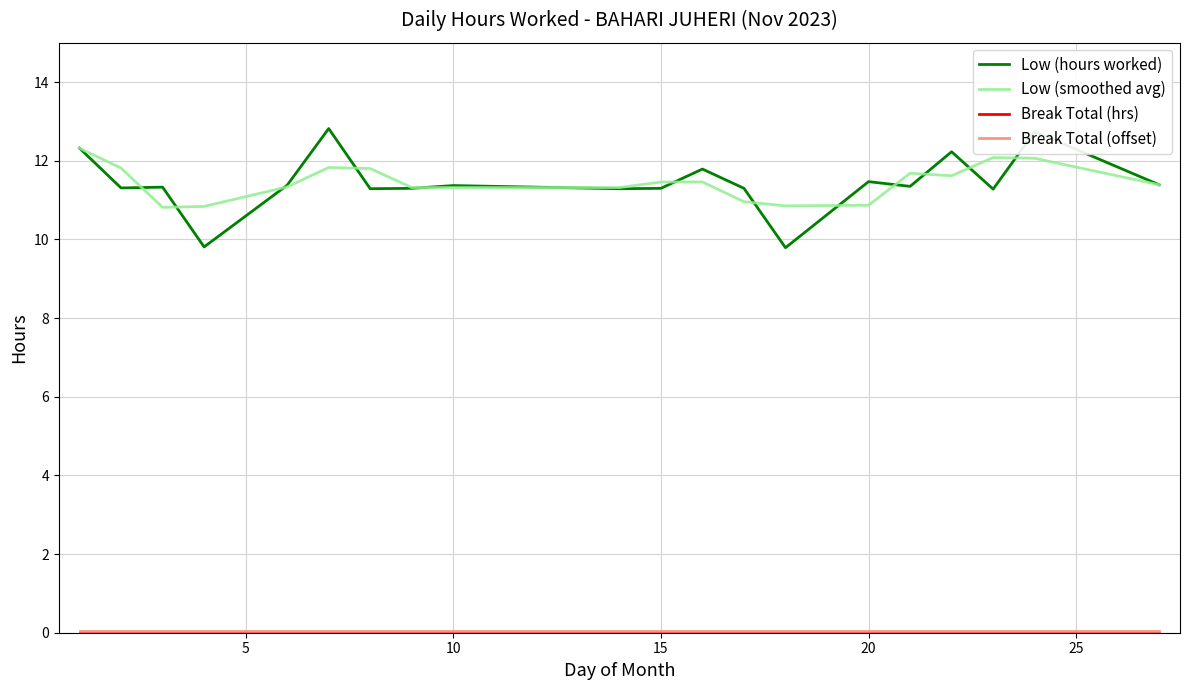

Which series has the largest range (max minus min)?

Low (hours worked)